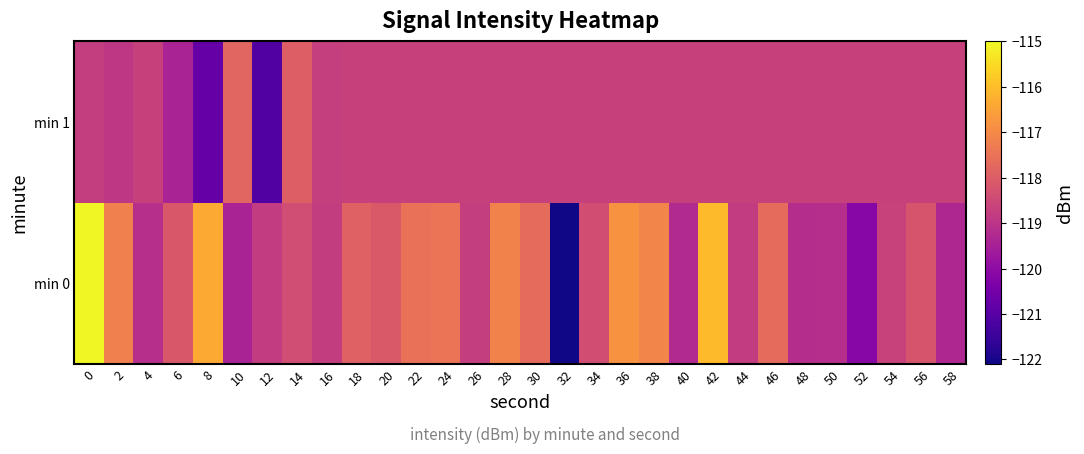

Reading left to right, extract all data points from this chart.

min 0: 0=-115.0	2=-117.2	4=-119.1	6=-118.1	8=-116.4	10=-119.4	12=-118.8	14=-118.4	16=-118.8	18=-117.9	20=-118.1	22=-117.5	24=-117.4	26=-118.7	28=-117.1	30=-117.7	32=-122.1	34=-118.4	36=-116.8	38=-117.1	40=-119.3	42=-116.0	44=-118.8	46=-117.7	48=-119.2	50=-119.2	52=-120.2	54=-118.6	56=-118.2	58=-119.3
min 1: 0=-118.8	2=-118.9	4=-118.7	6=-119.4	8=-120.8	10=-117.8	12=-121.1	14=-117.9	16=-118.7	18=-118.7	20=-118.7	22=-118.7	24=-118.7	26=-118.7	28=-118.7	30=-118.7	32=-118.7	34=-118.7	36=-118.7	38=-118.7	40=-118.7	42=-118.7	44=-118.7	46=-118.7	48=-118.7	50=-118.7	52=-118.7	54=-118.7	56=-118.7	58=-118.7